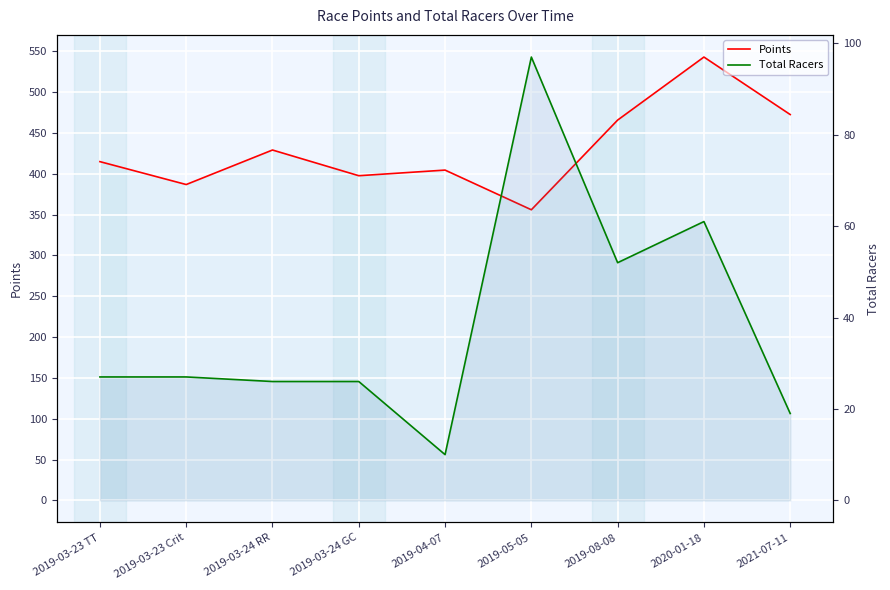

What is the sum of the Total Racers values at 2019-05-05 and 2019-03-24 GC?

123.0